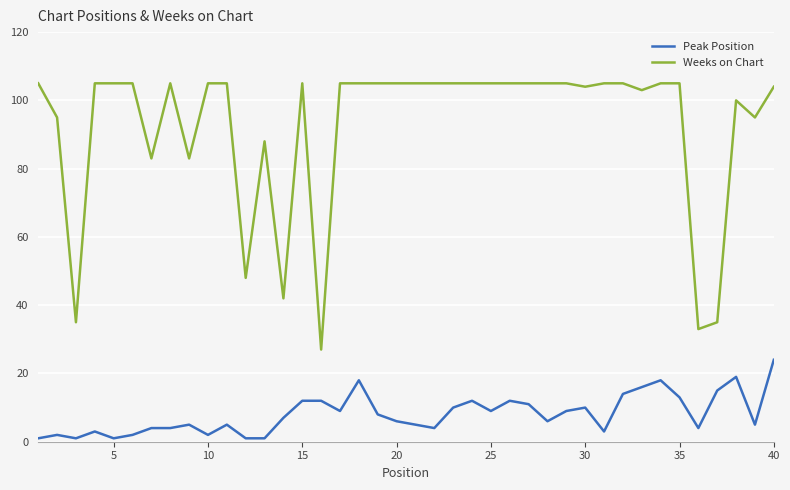

Which series has the largest total across all categories?

Weeks on Chart